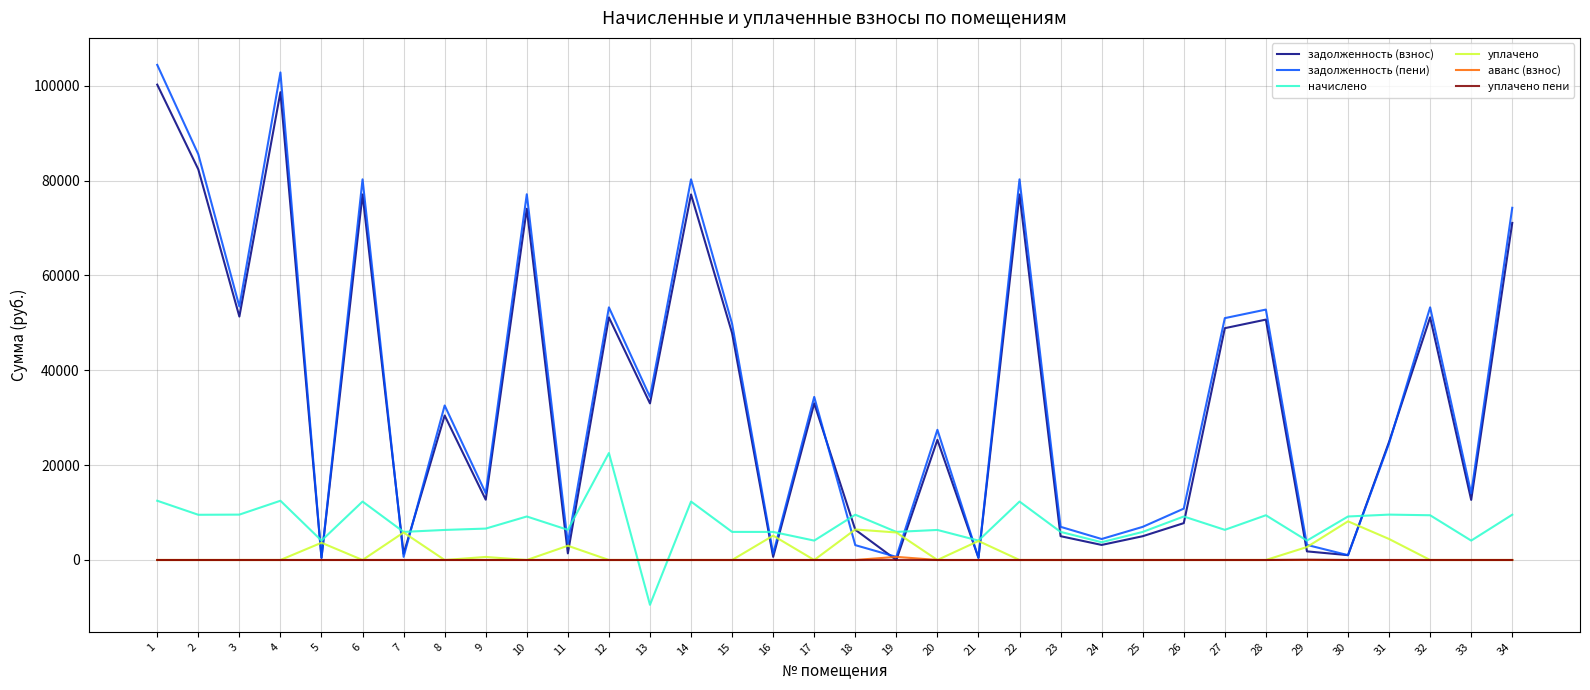

True or false: уплачено has more than 0 interior local peaks.

True